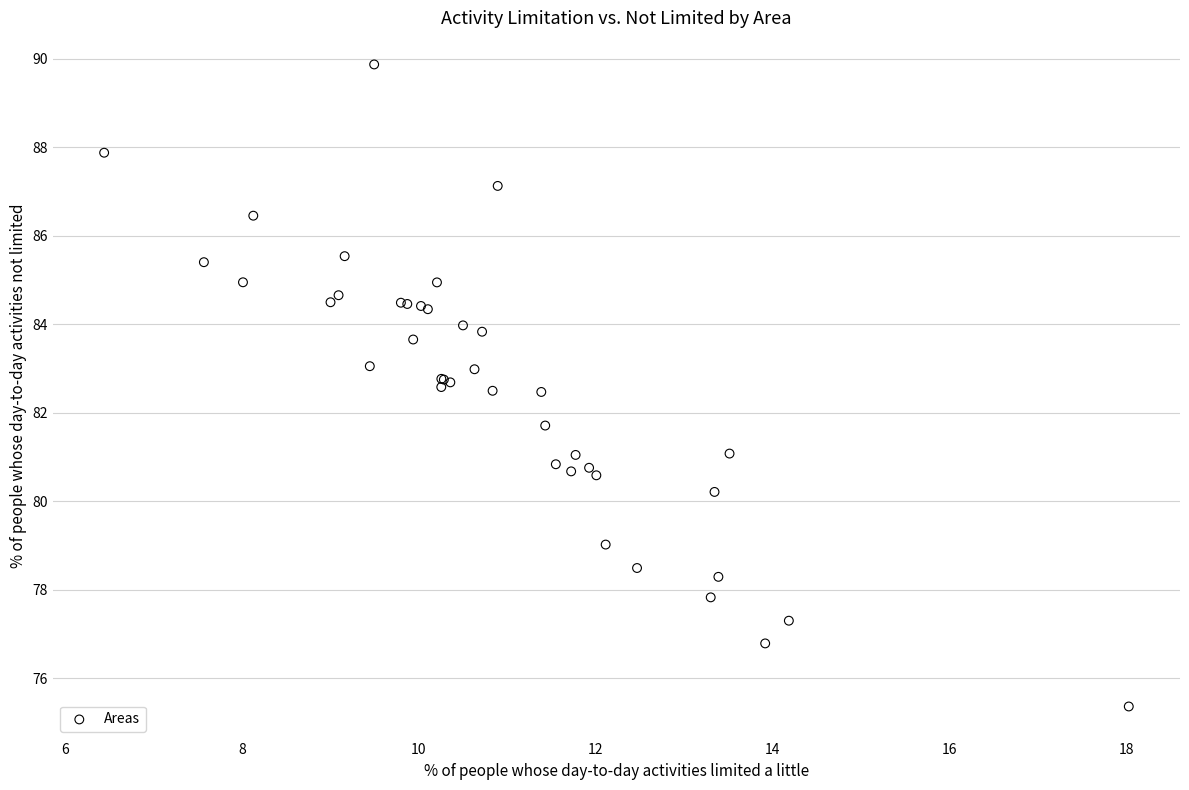

What Y value in the scatter plot is closest to 82?

81.7